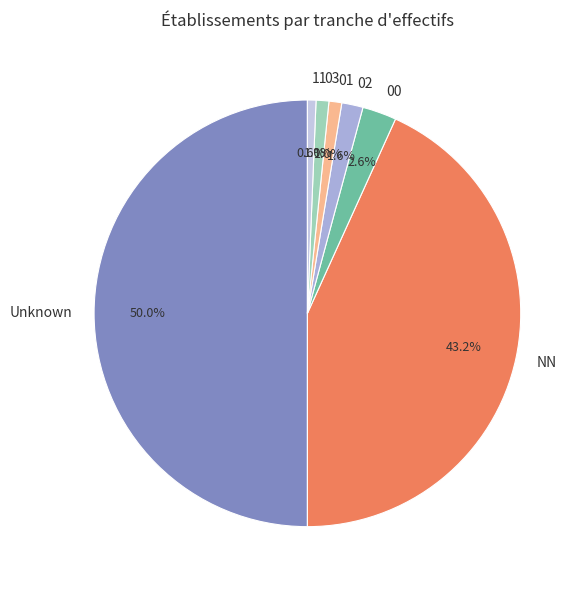

True or false: NN accounts for 32% of the total.

False